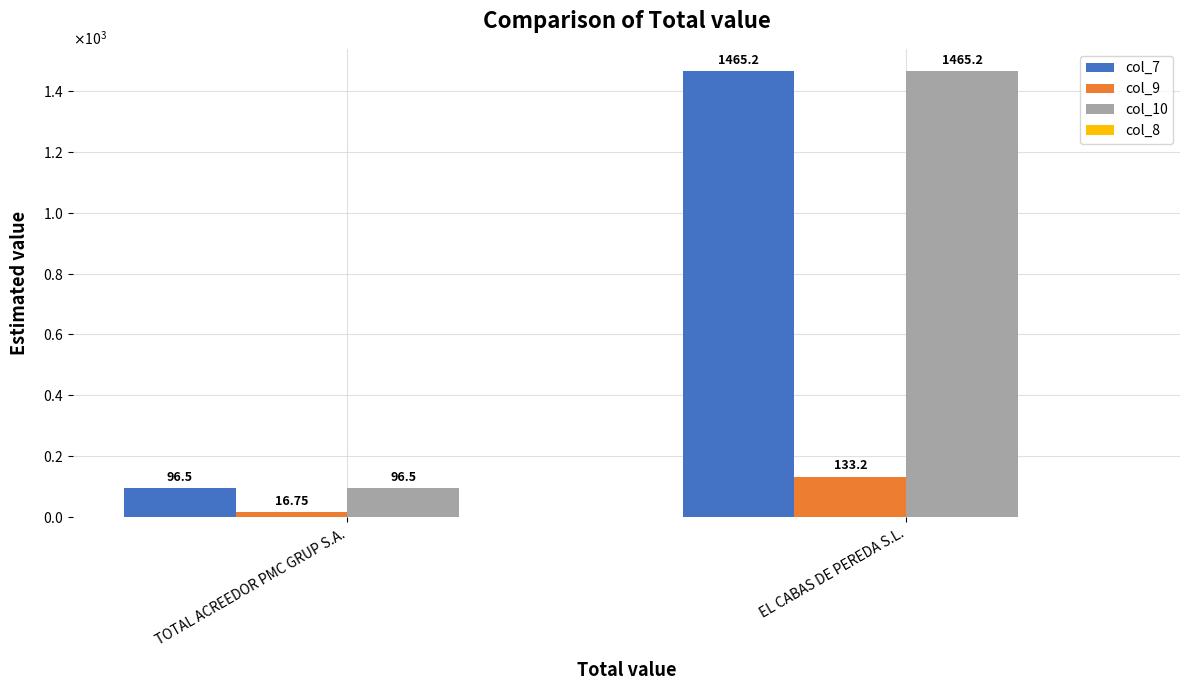

Rank the series at TOTAL ACREEDOR PMC GRUP S.A. from highest to lowest value.

col_7, col_10, col_9, col_8